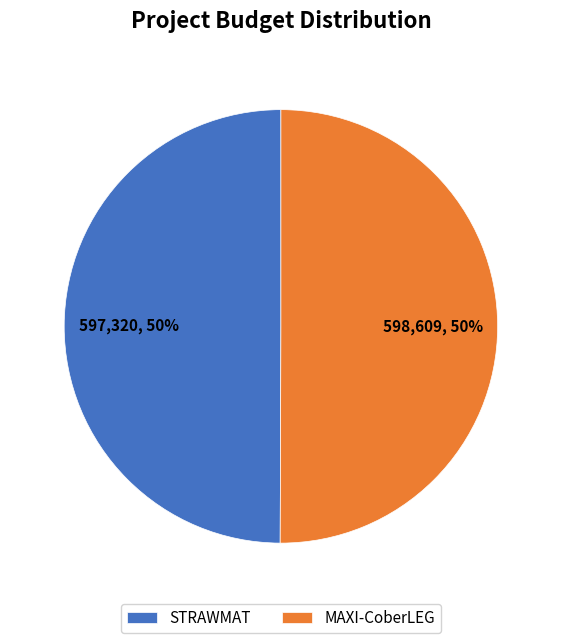

To the nearest percent, what percentage of the pie is STRAWMAT?

50%